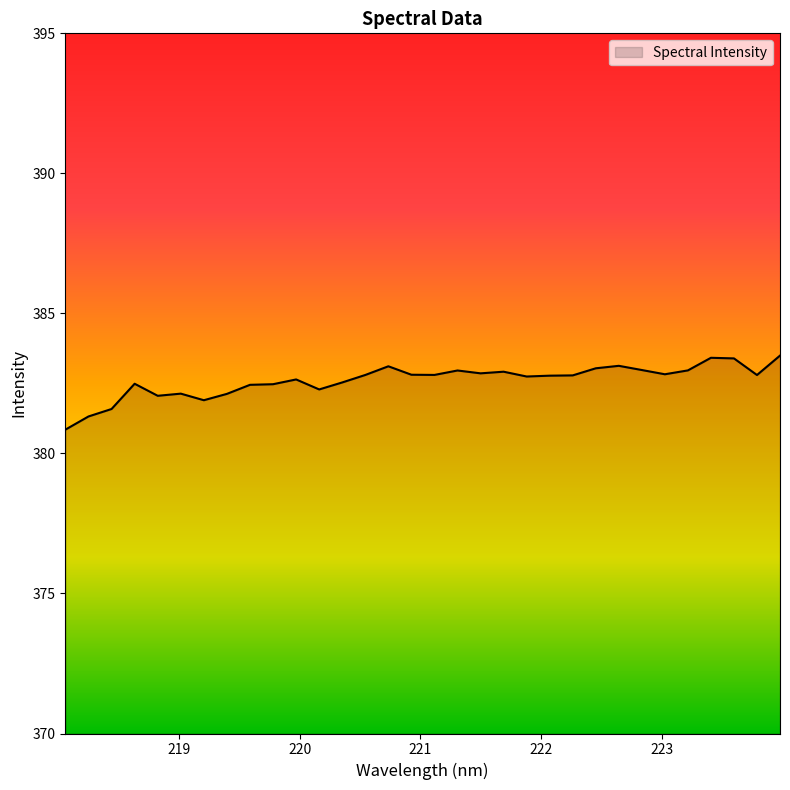

What is the average value?

382.6